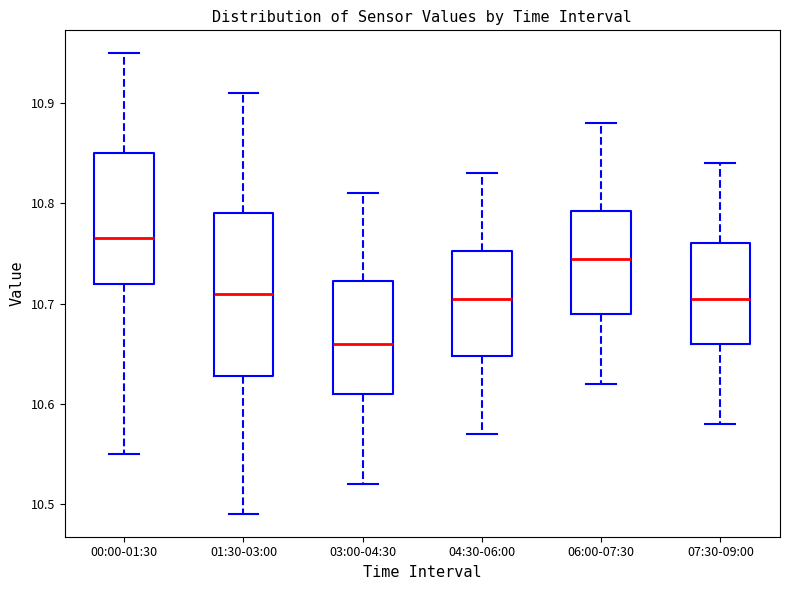

Reading left to right, transcribe this box plot: for each box, give where its median line is, the range the box spans, and where its two whiskers end, as read against the y-axis. The values are not printed on the chart, so give them approximately, as read against the axis.

00:00-01:30: median 10.77, box 10.72 to 10.85, whiskers 10.55 to 10.95
01:30-03:00: median 10.71, box 10.63 to 10.79, whiskers 10.49 to 10.91
03:00-04:30: median 10.66, box 10.61 to 10.72, whiskers 10.52 to 10.81
04:30-06:00: median 10.71, box 10.65 to 10.75, whiskers 10.57 to 10.83
06:00-07:30: median 10.75, box 10.69 to 10.79, whiskers 10.62 to 10.88
07:30-09:00: median 10.71, box 10.66 to 10.76, whiskers 10.58 to 10.84